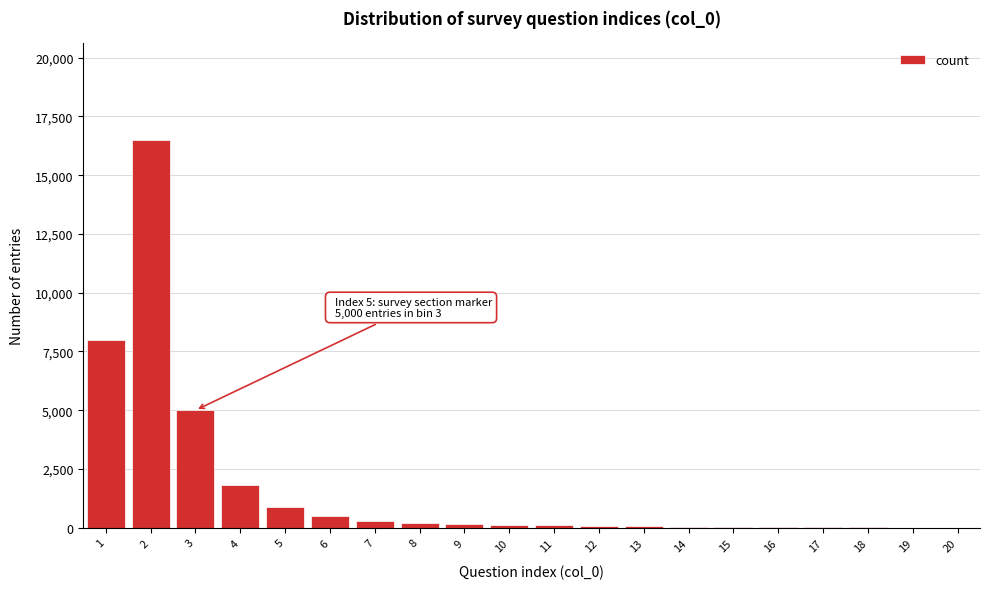

What is the maximum value shown in the chart?

16500